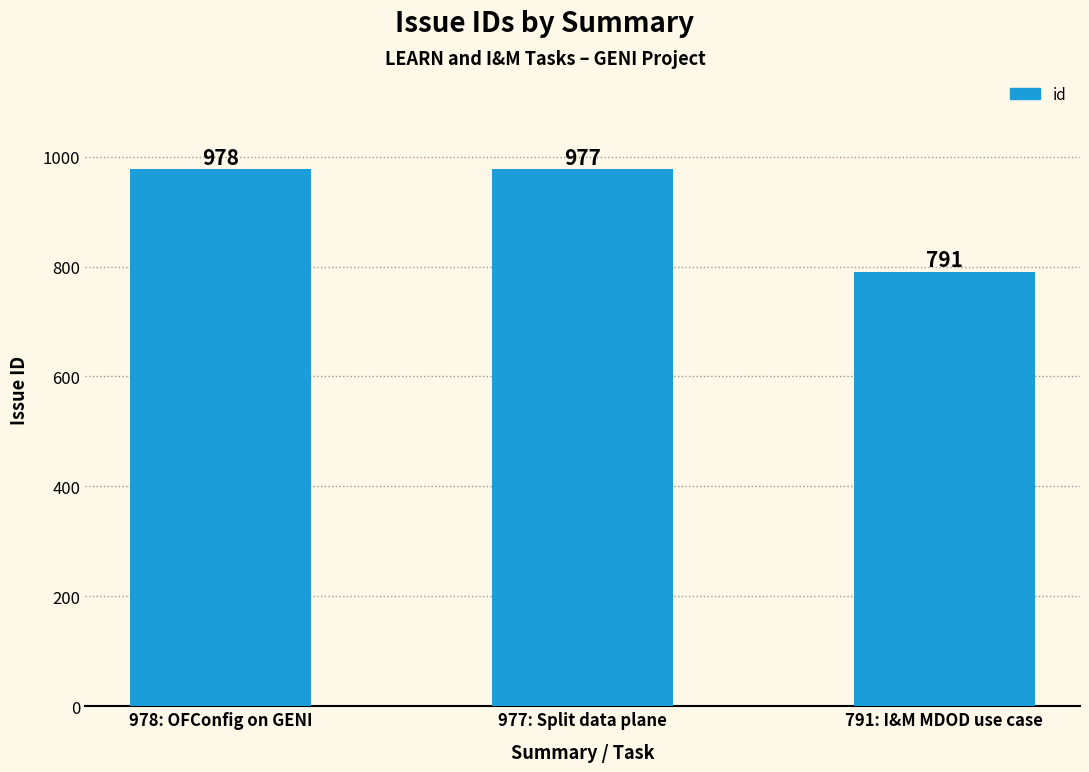

Reading right to left, what are all the values shown in this chart?

791	977	978